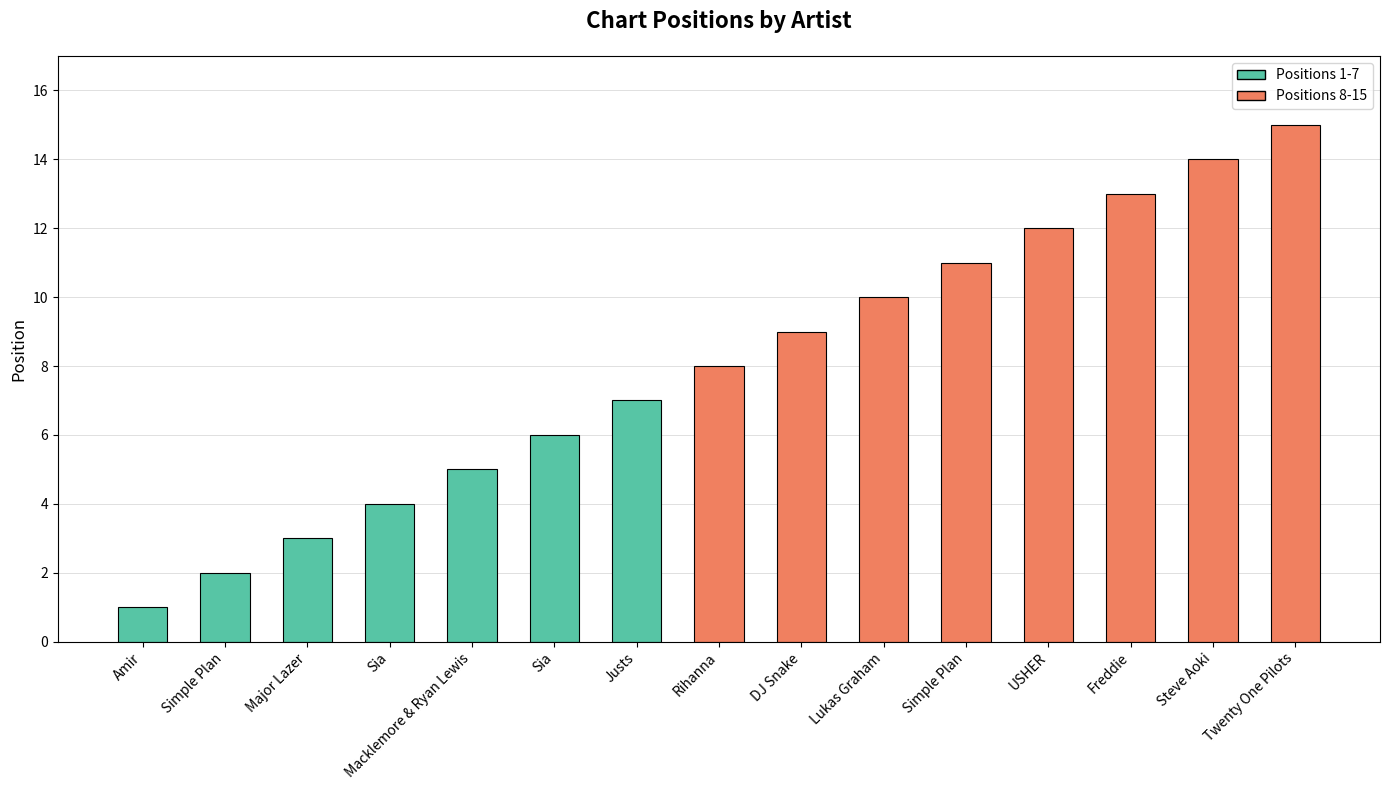

Rank the categories by value from lowest to highest.

Amir, Simple Plan, Major Lazer, Sia, Macklemore & Ryan Lewis, Sia, Justs, Rihanna, DJ Snake, Lukas Graham, Simple Plan, USHER, Freddie, Steve Aoki, Twenty One Pilots